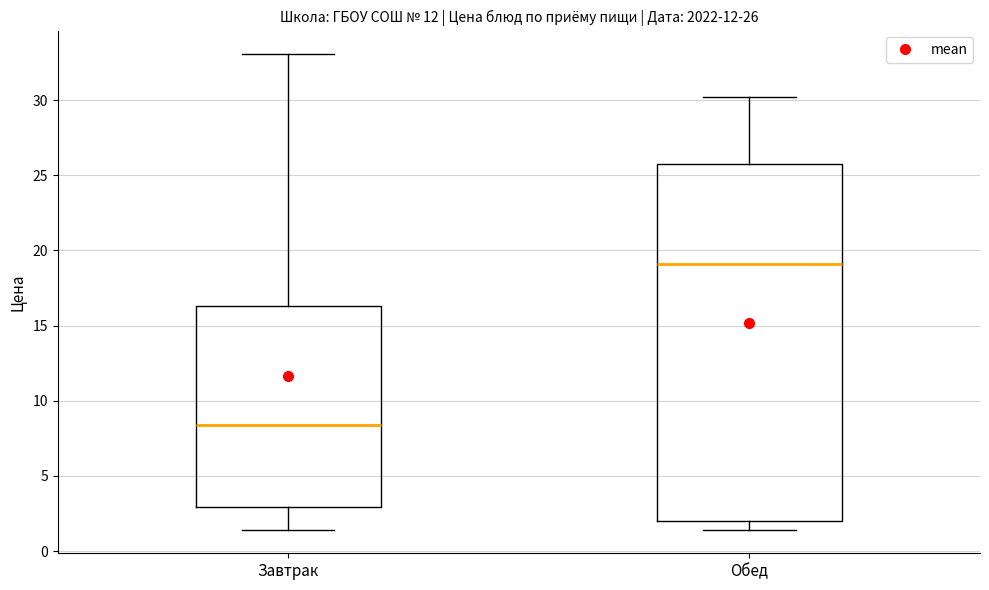

Which box has the highest median line?

Обед